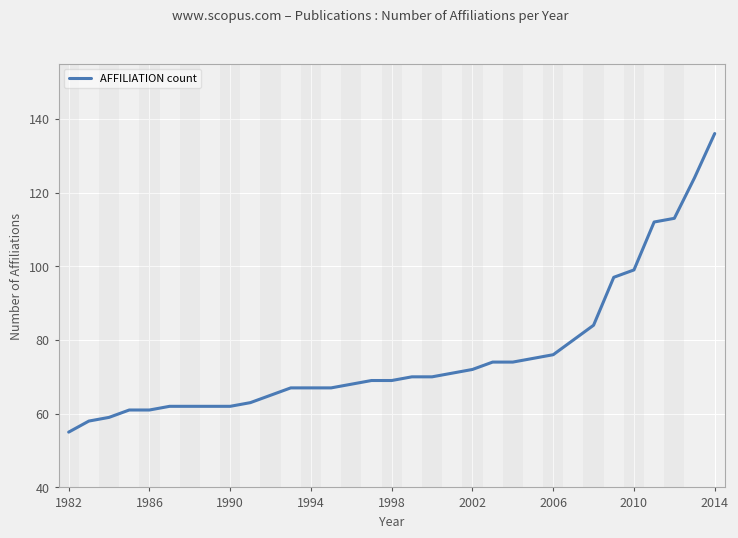

Does the chart have visible grid lines?

Yes